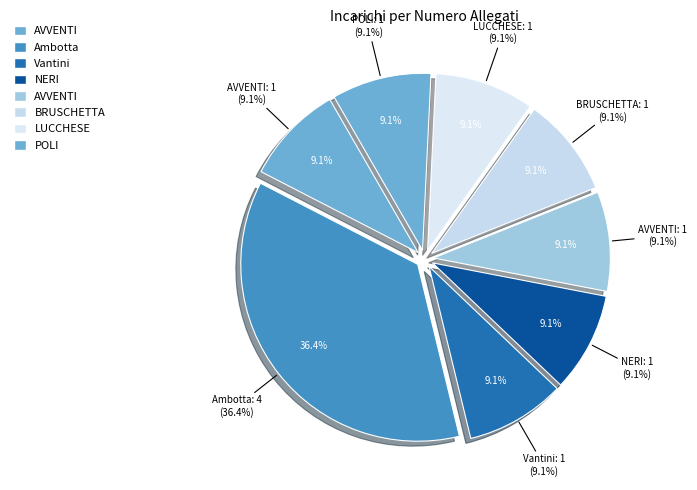

True or false: AVVENTI Benedetto accounts for 0% of the total.

True